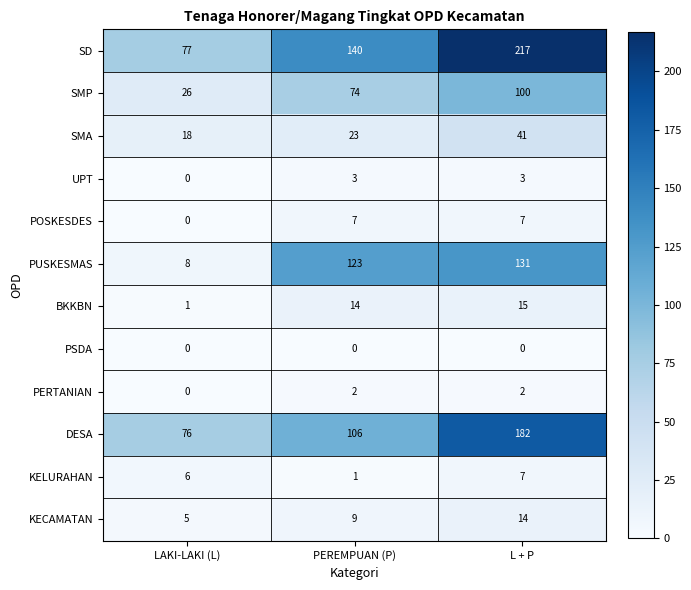

Count the SMP values in the range 26 to 100.

3